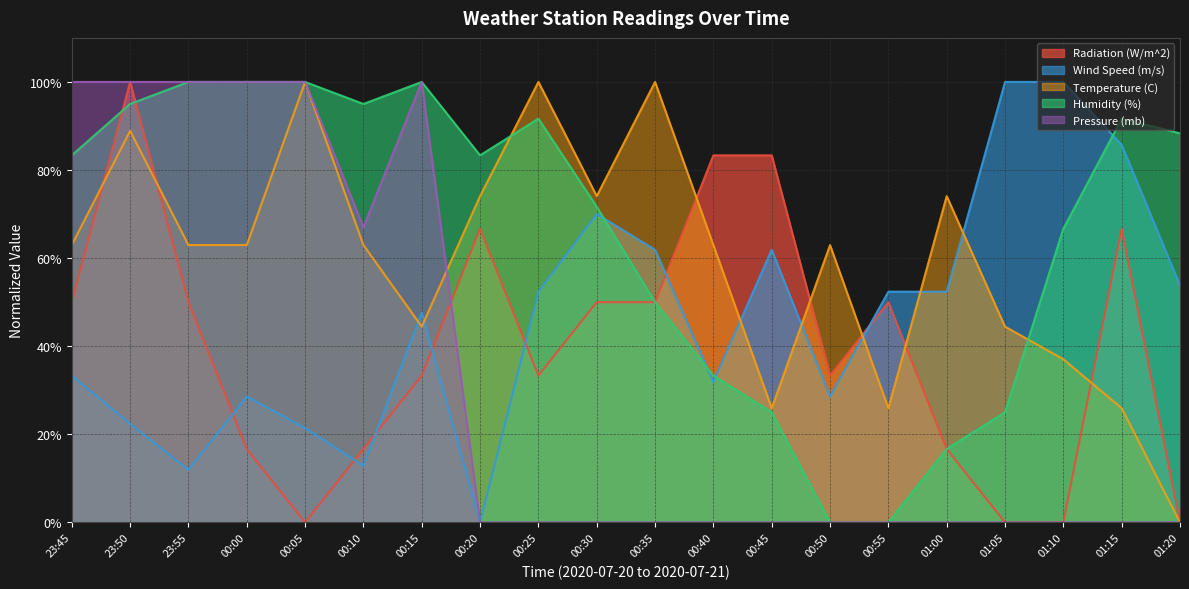

List the series in order of their overall mean, highest first.

Humidity (%), Temperature (C), Wind Speed (m/s), Radiation (W/m^2), Pressure (mb)